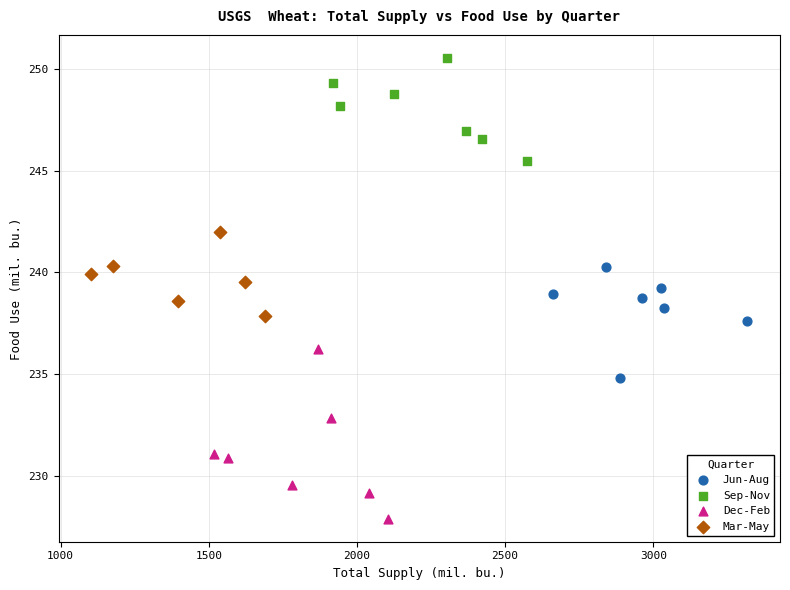

Which series reaches the minimum Y coordinate?

Dec-Feb